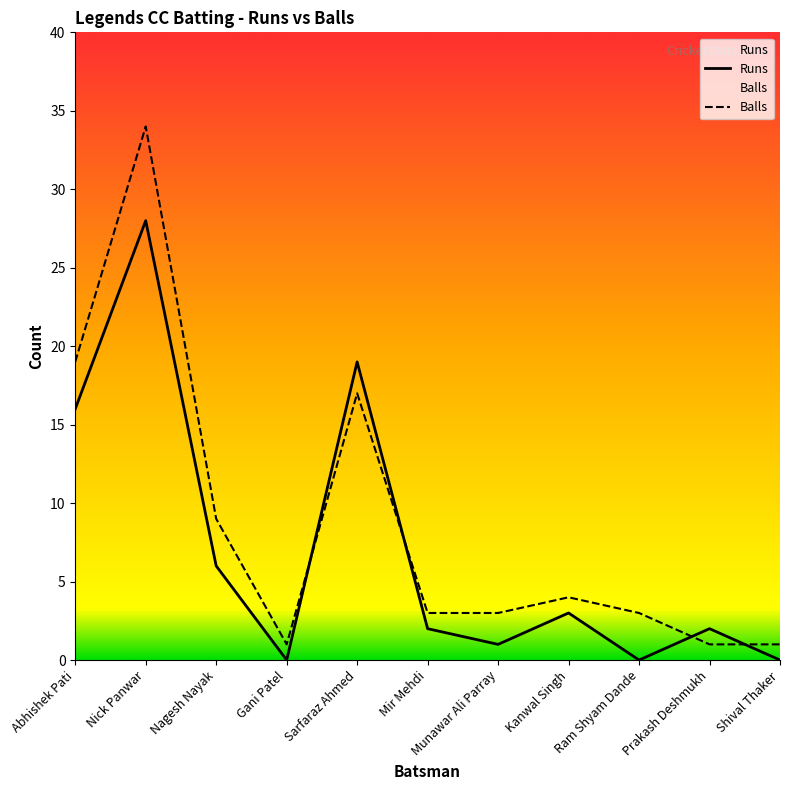

How many lines are shown in the chart?

2